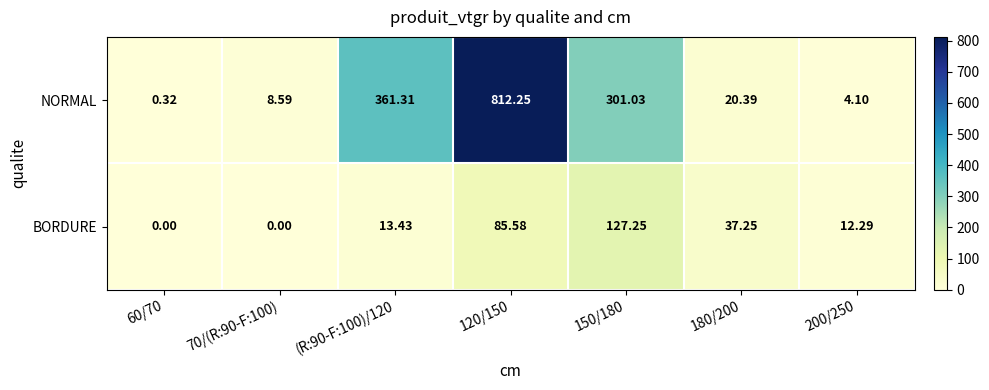

Rank the series by their average value, from highest to lowest.

NORMAL, BORDURE